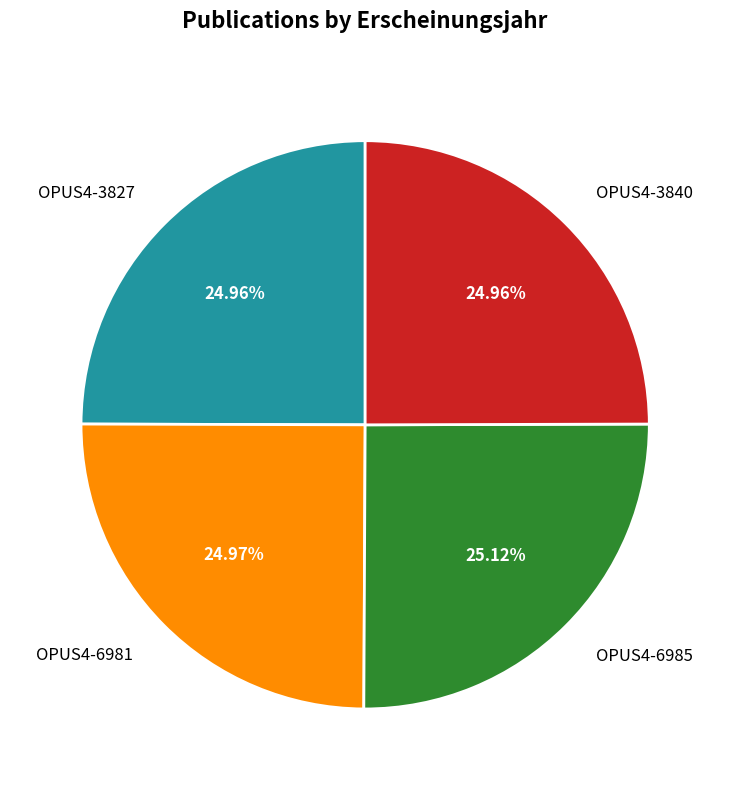

What is the ratio of the value at OPUS4-3827 to the value at OPUS4-6981?

1.0